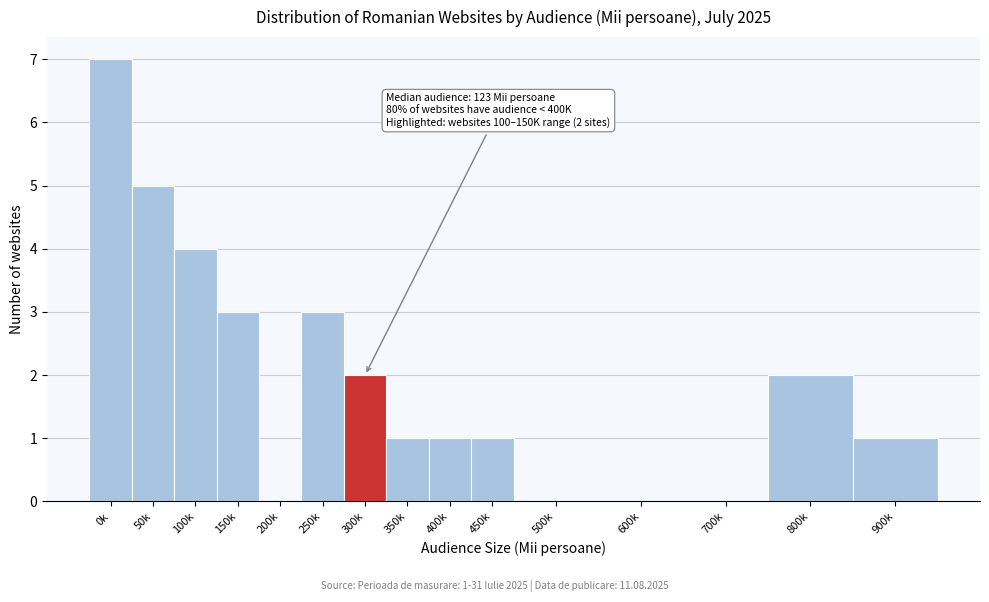

Reading left to right, what are all the values shown in this chart?

0k=7	50k=5	100k=4	150k=3	200k=0	250k=3	300k=2	350k=1	400k=1	450k=1	500k=0	600k=0	700k=0	800k=2	900k=1